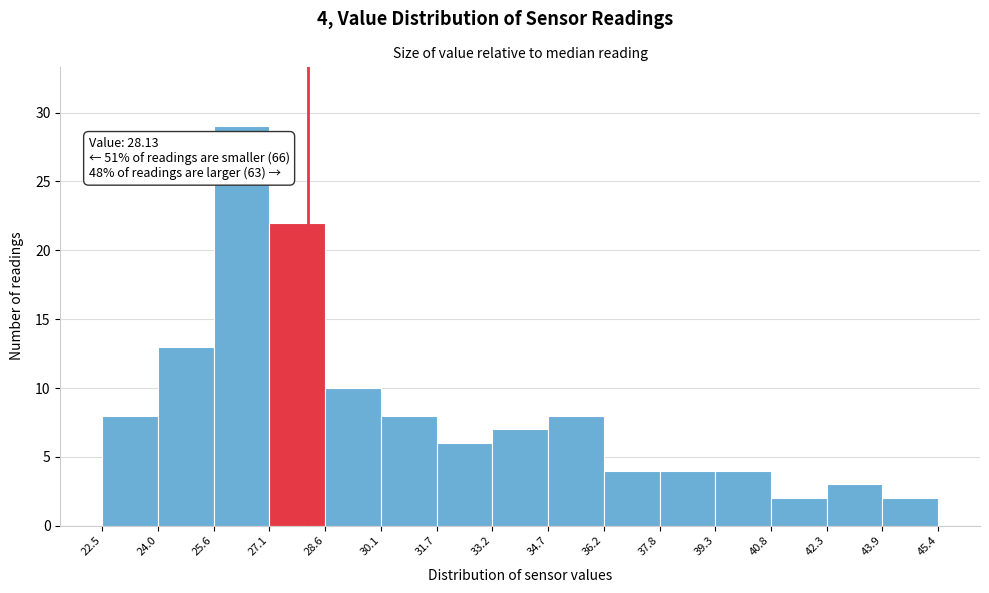

Over which range of the x-axis is the bar tallest?

25.6 to 27.1